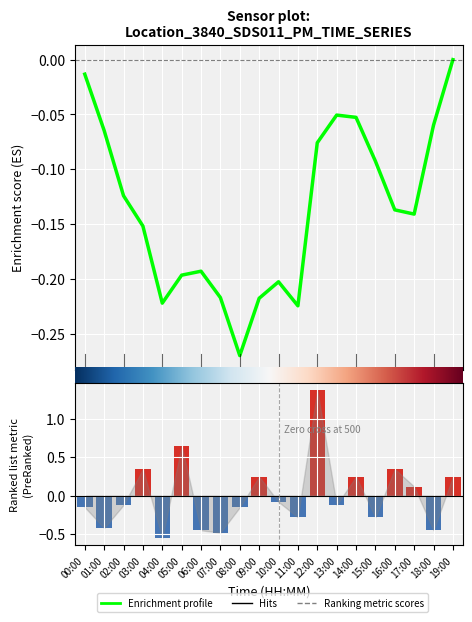

What is the smallest value displayed?

-0.6